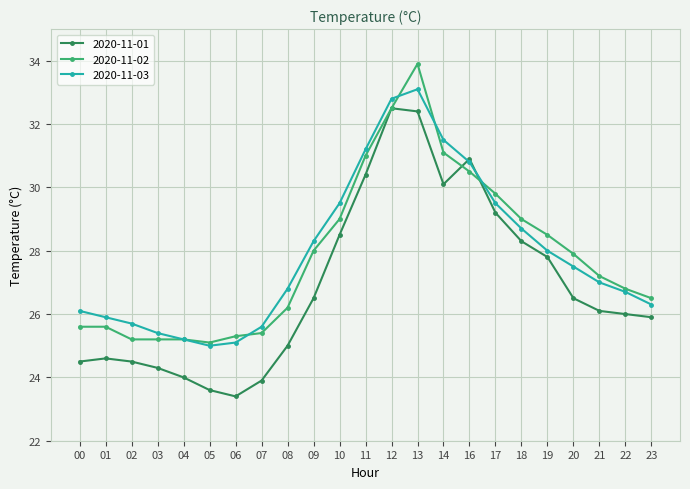

True or false: 2020-11-03 and 2020-11-02 intersect in this chart.

True